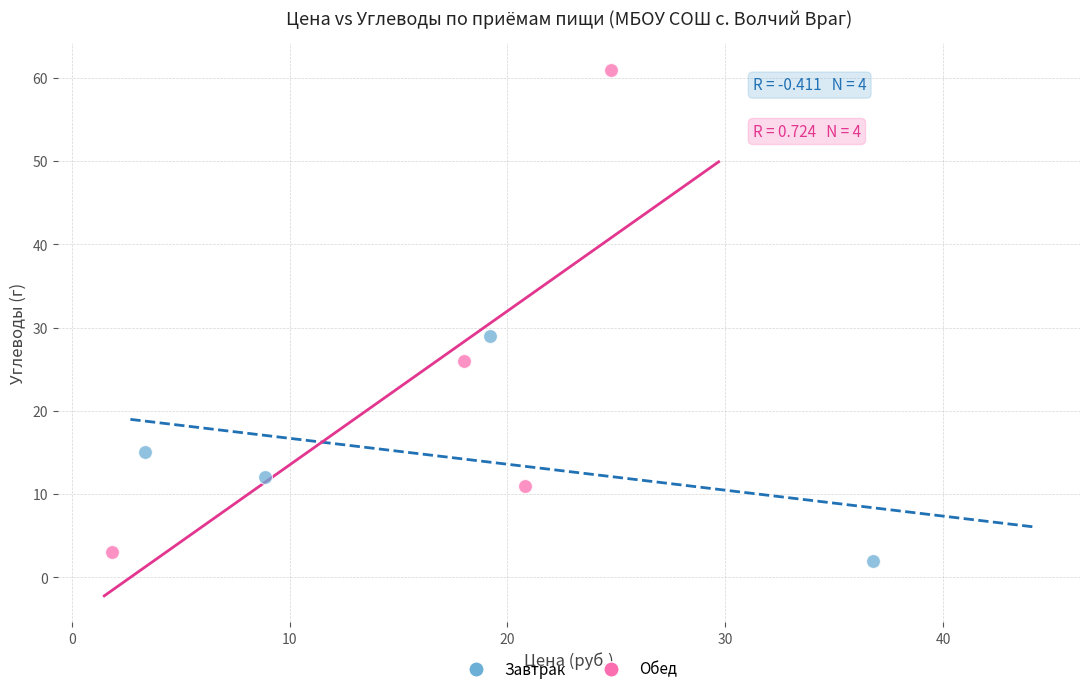

Which series has the largest Y range (max minus min)?

Обед